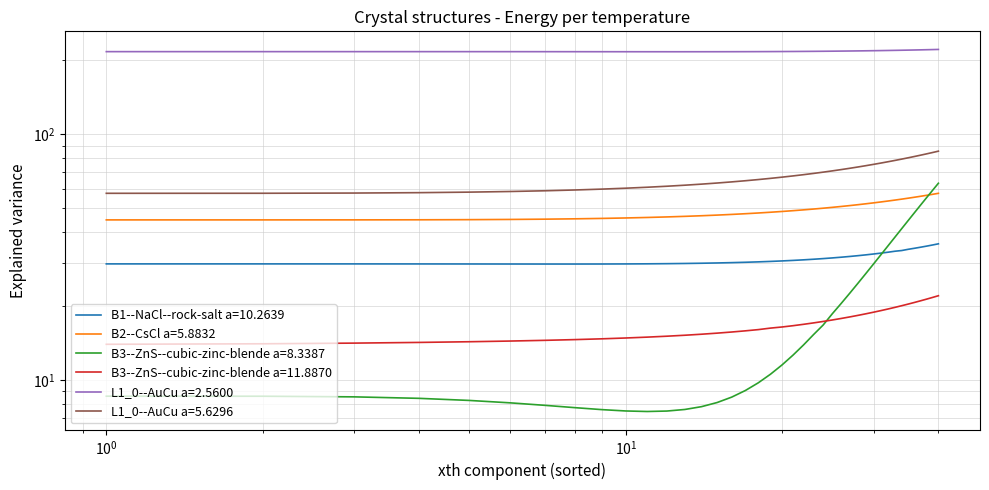

Rank the series by their maximum value, from highest to lowest.

L1_0--AuCu a=2.5600, L1_0--AuCu a=5.6296, B3--ZnS--cubic-zinc-blende a=8.3387, B2--CsCl a=5.8832, B1--NaCl--rock-salt a=10.2639, B3--ZnS--cubic-zinc-blende a=11.8870